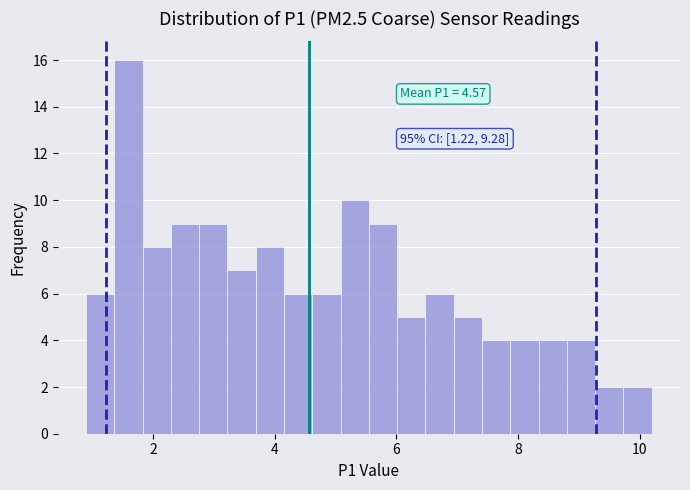

Read against the x-axis, roughly where is the centre of the tallest bar?

1.6